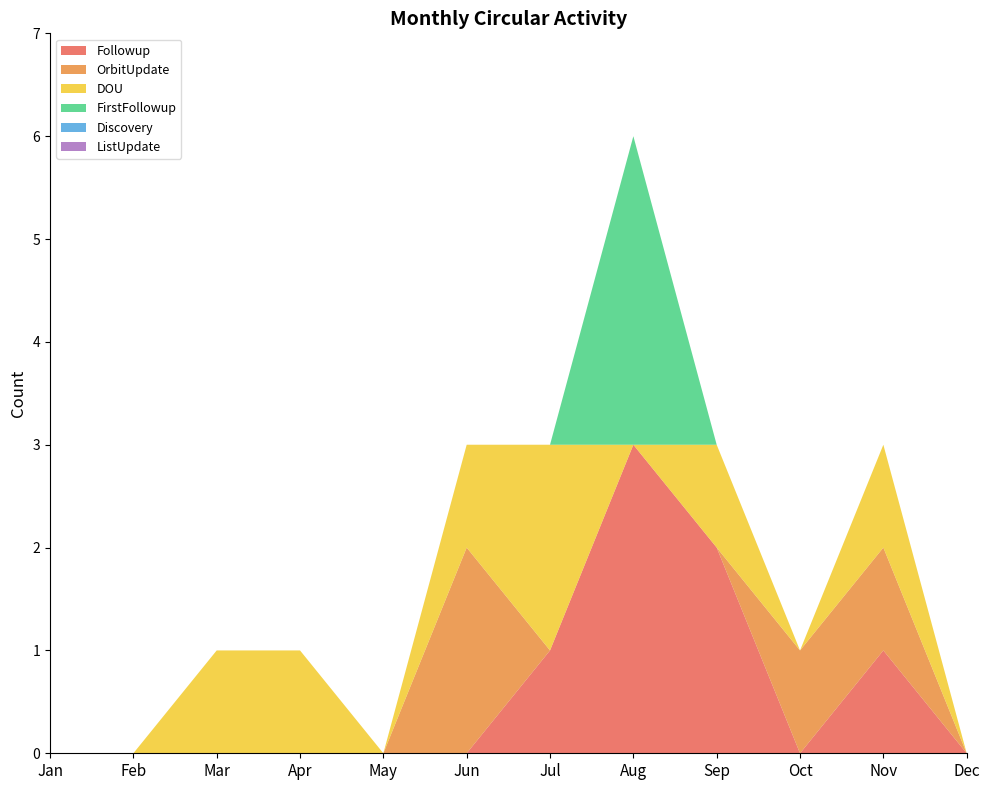

Reading left to right, what are all the values shown in this chart?

Followup: Jan=0	Feb=0	Mar=0	Apr=0	May=0	Jun=0	Jul=1	Aug=3	Sep=2	Oct=0	Nov=1	Dec=0
OrbitUpdate: Jan=0	Feb=0	Mar=0	Apr=0	May=0	Jun=2	Jul=0	Aug=0	Sep=0	Oct=1	Nov=1	Dec=0
DOU: Jan=0	Feb=0	Mar=1	Apr=1	May=0	Jun=1	Jul=2	Aug=0	Sep=1	Oct=0	Nov=1	Dec=0
FirstFollowup: Jan=0	Feb=0	Mar=0	Apr=0	May=0	Jun=0	Jul=0	Aug=3	Sep=0	Oct=0	Nov=0	Dec=0
Discovery: Jan=0	Feb=0	Mar=0	Apr=0	May=0	Jun=0	Jul=0	Aug=0	Sep=0	Oct=0	Nov=0	Dec=0
ListUpdate: Jan=0	Feb=0	Mar=0	Apr=0	May=0	Jun=0	Jul=0	Aug=0	Sep=0	Oct=0	Nov=0	Dec=0